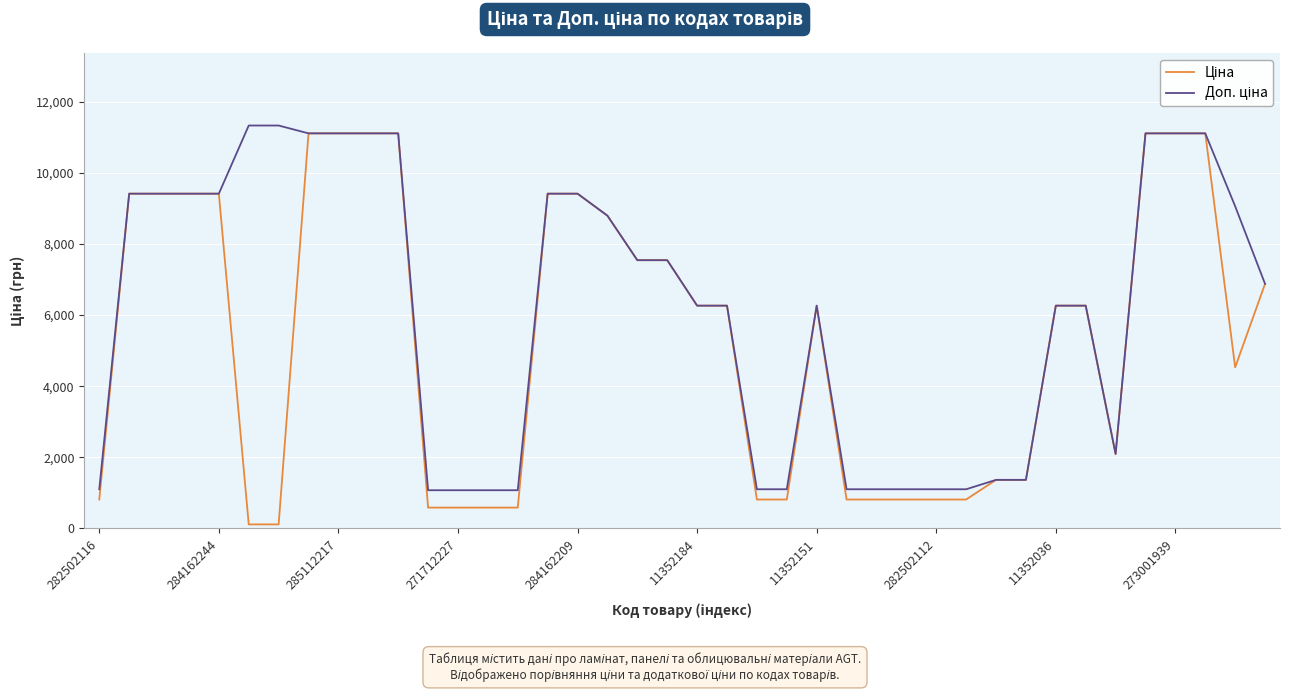

What is the maximum value shown in the chart?

11334.0